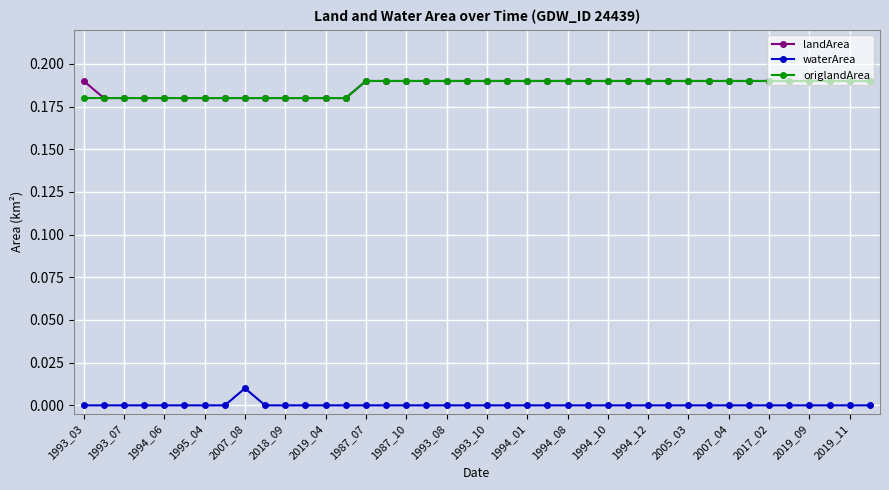

True or false: waterArea and landArea intersect in this chart.

False